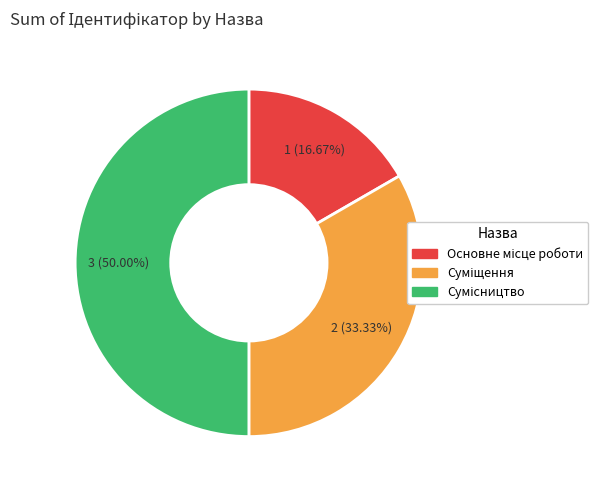

How many segments does this pie chart have?

3